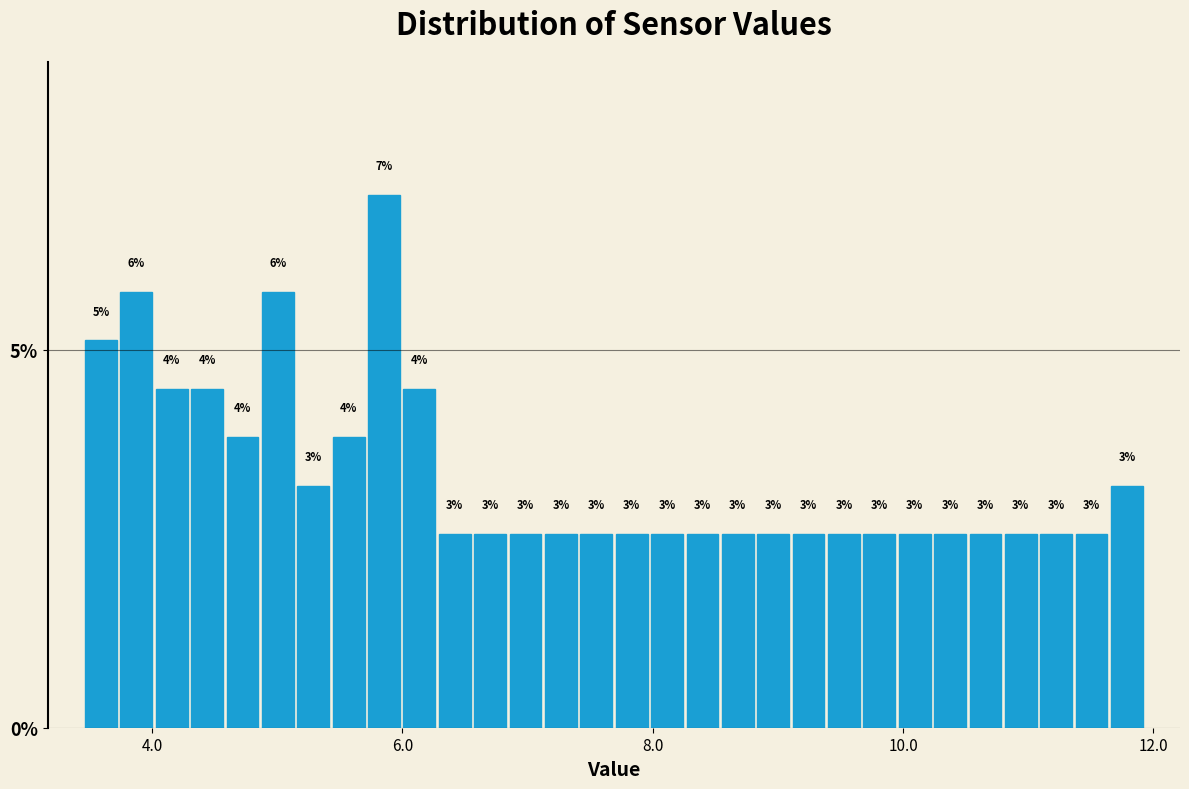

Around what value on the x-axis is the tallest bar? Give the approximate position of its centre, as read against the axis.

5.8